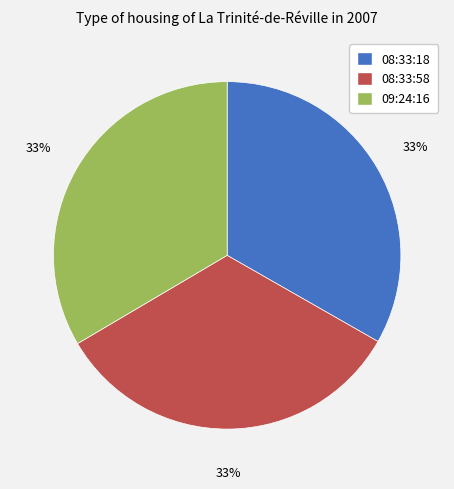

To the nearest percent, what is the combined percentage of 08:33:58 and 08:33:18?

67%